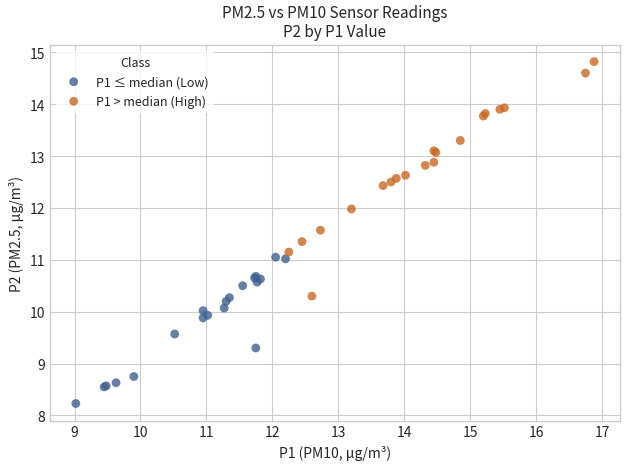

Which series has the largest Y range (max minus min)?

P1 > median (High)